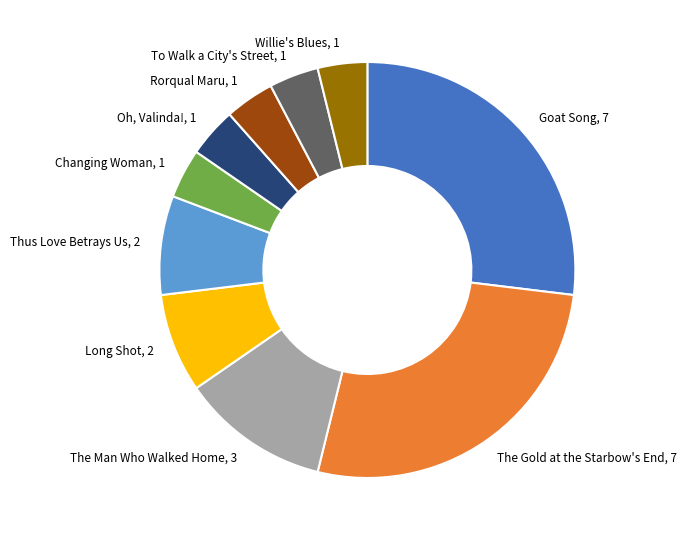

Combined, do Long Shot, 2 and The Gold at the Starbow's End, 7 account for over 50%?

No